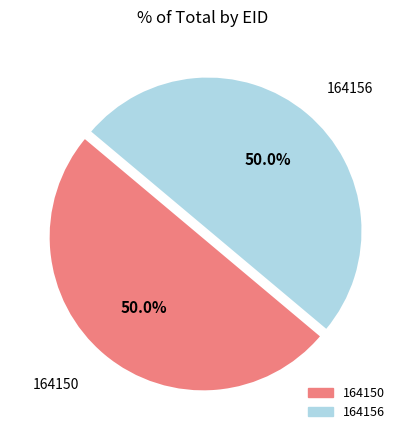

What is the total percentage of 164156 and 164150?

100.0%